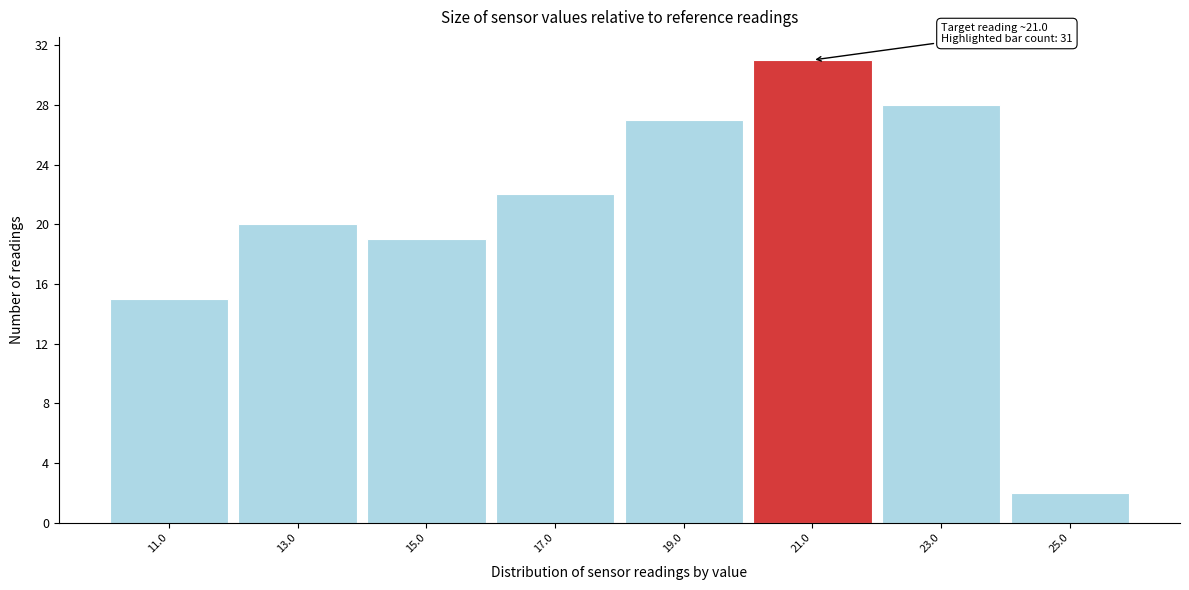

Which range on the x-axis has the tallest bar?

20 to 22